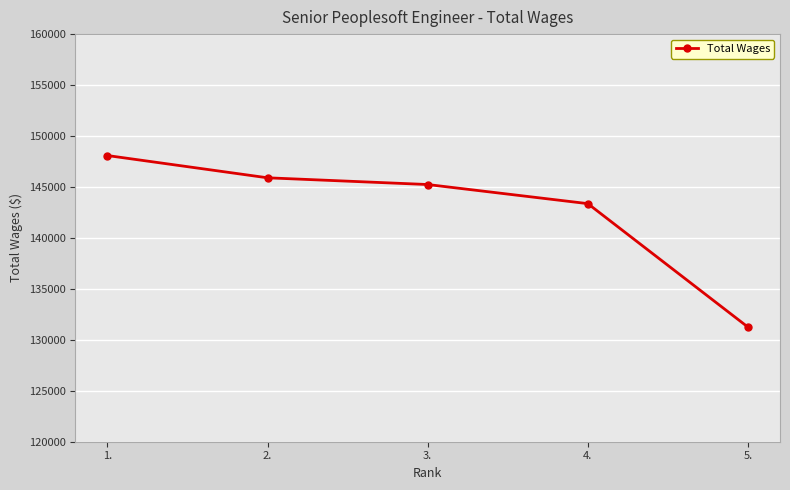

True or false: the data has more than 0 interior local peaks.

False